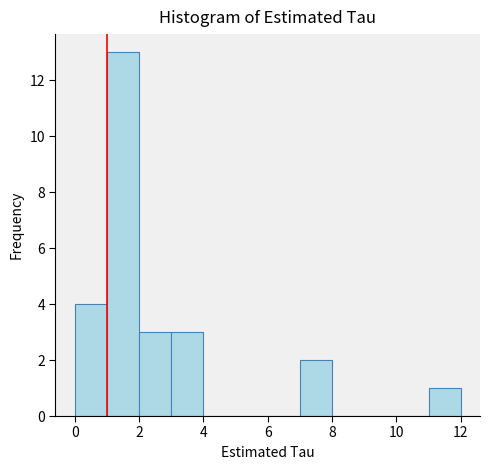

Reading left to right, transcribe this chart: for each bar, give the range it covers on the x-axis and its height. The values are not printed on the chart, so give them approximately, as read against the axis.

0 to 1: 4
1 to 2: 13
2 to 3: 3
3 to 4: 3
4 to 5: 0
5 to 6: 0
6 to 7: 0
7 to 8: 2
8 to 9: 0
9 to 10: 0
10 to 11: 0
11 to 12: 1